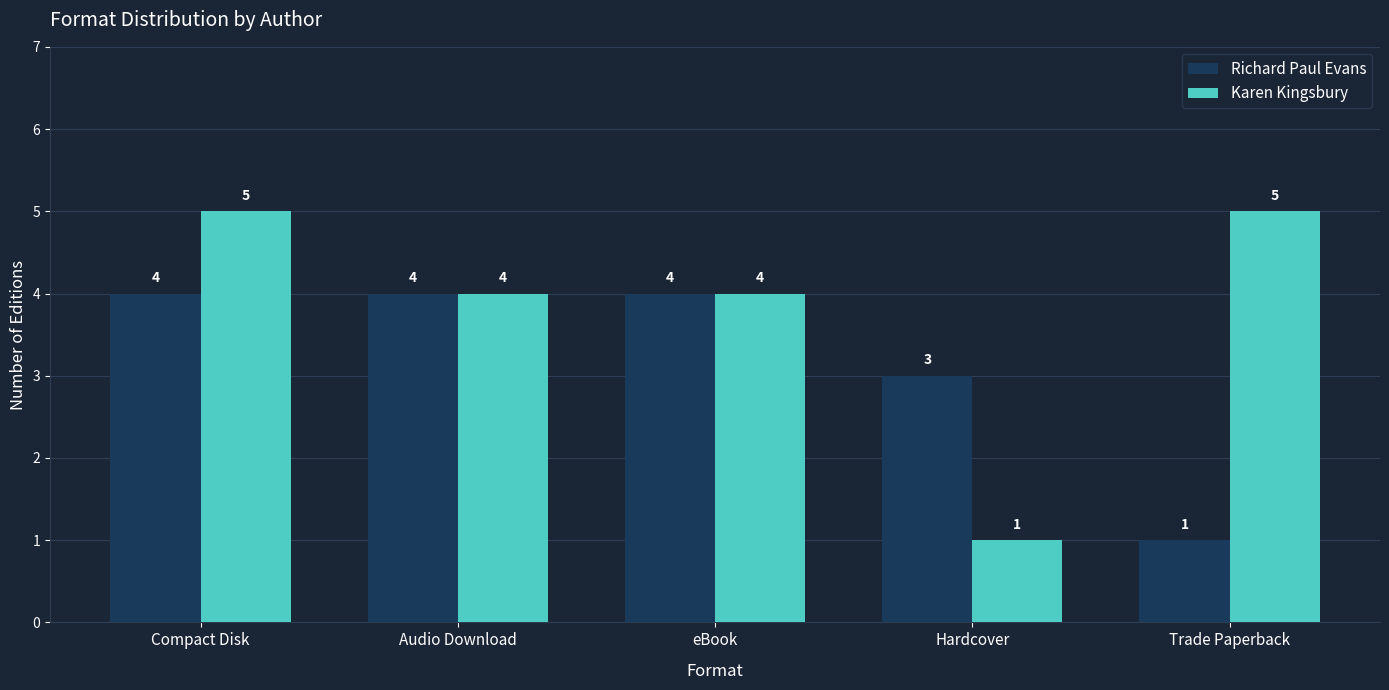

What is the average value of the Karen Kingsbury series?

4